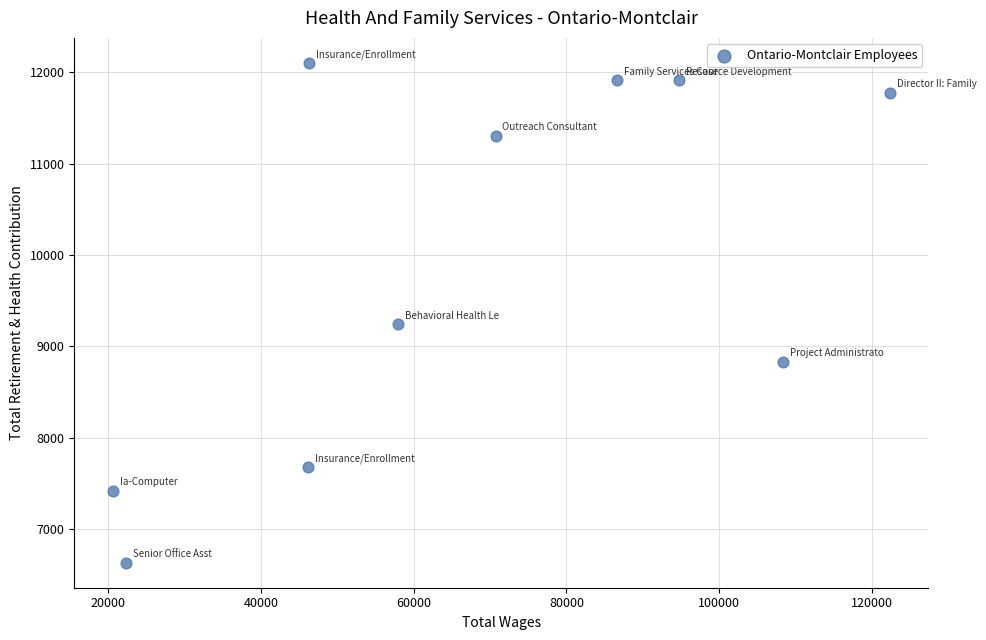

What is the average Y value?

9881